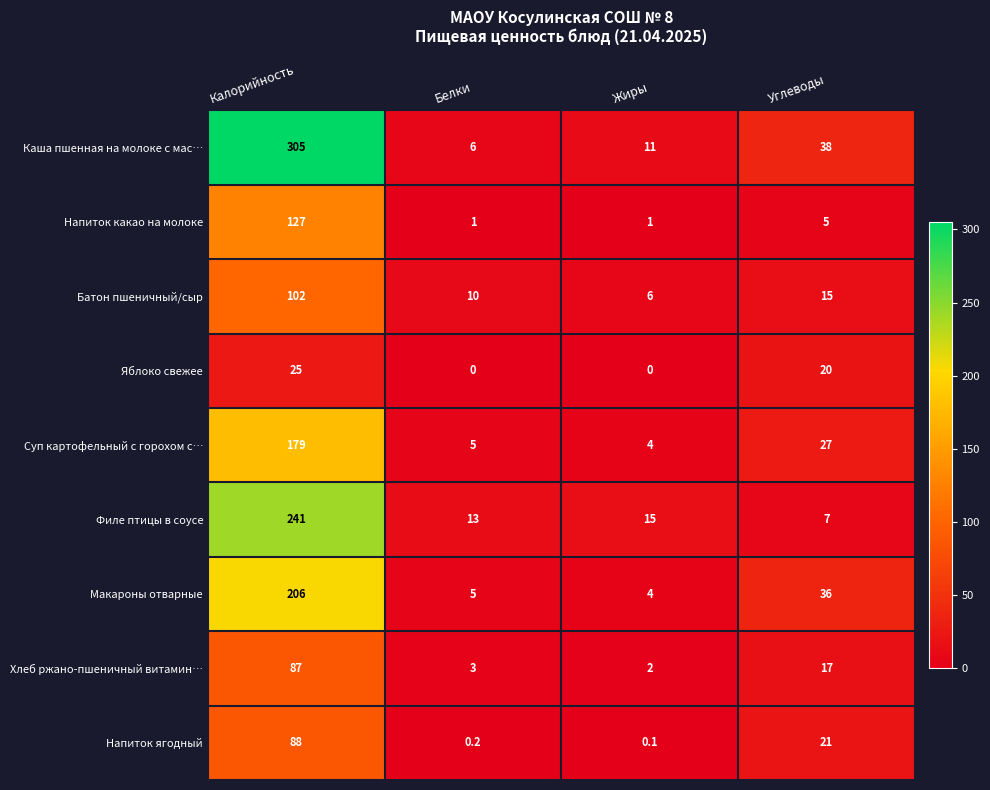

What is the difference between the highest and lowest values at Белки?

13.0